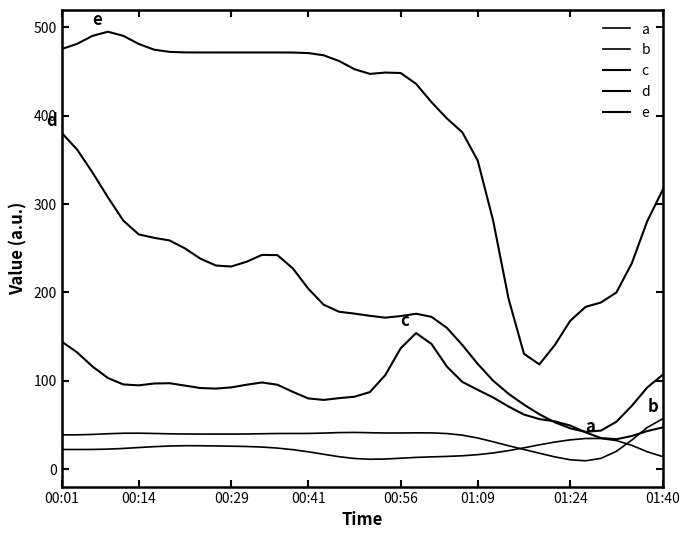

What is the difference between the maximum and minimum values in the b series?

47.6